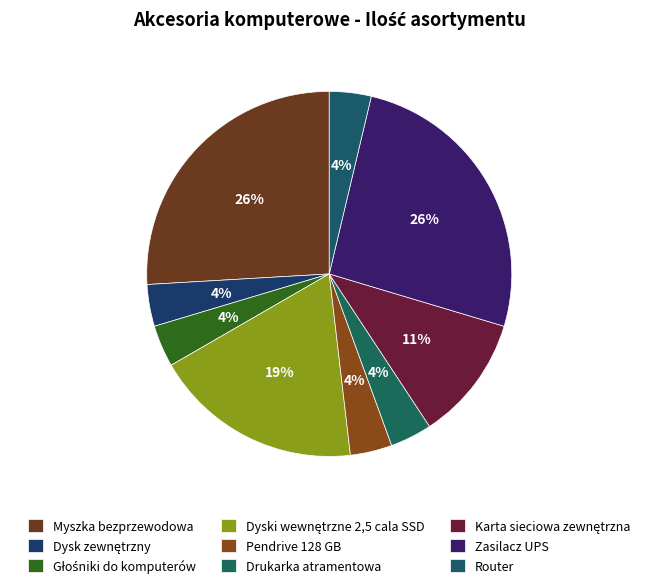

Between Karta sieciowa zewnętrzna and Zasilacz UPS, which is larger?

Zasilacz UPS